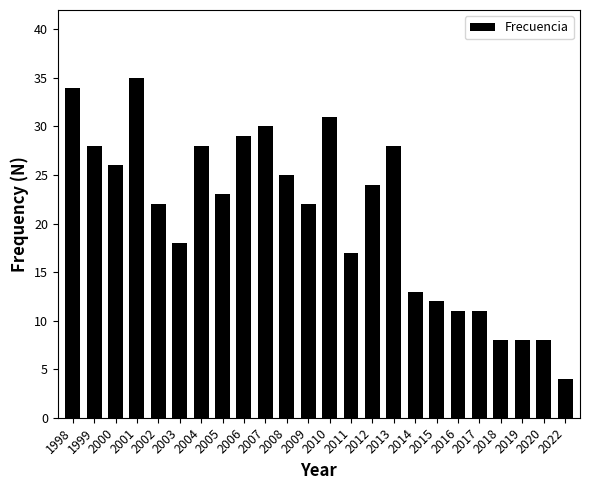

What is the approximate value at 2004, to the nearest 5?

30